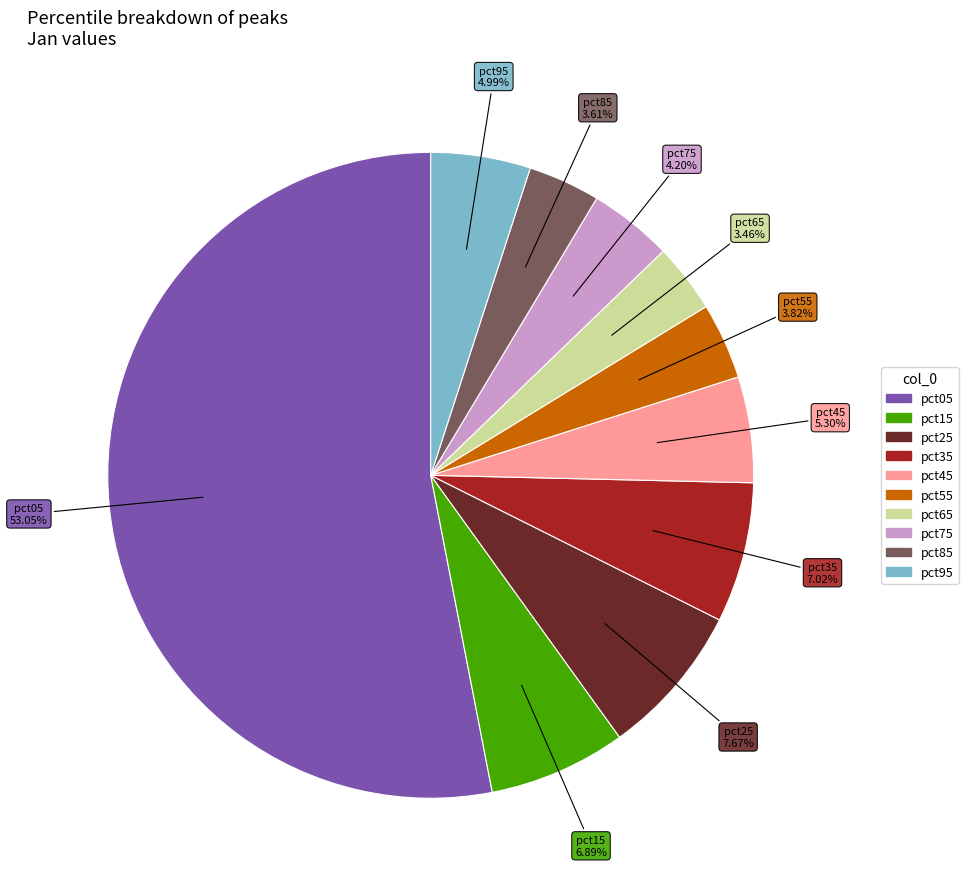

Do pct85 and pct45 together represent more than half of the pie?

No